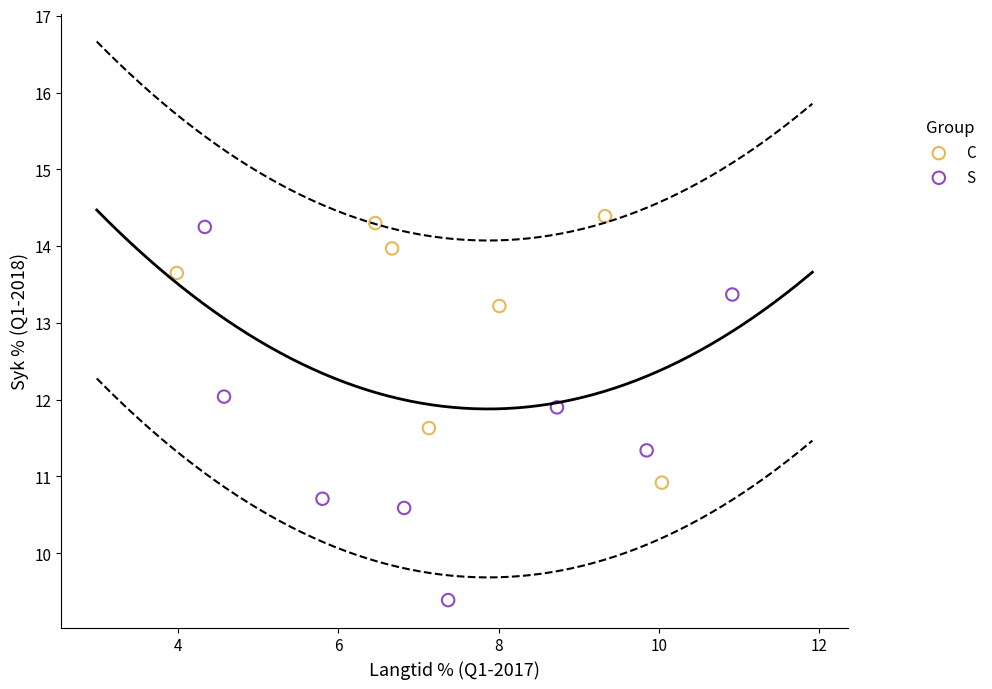

Which series contains the lowest Y value?

S